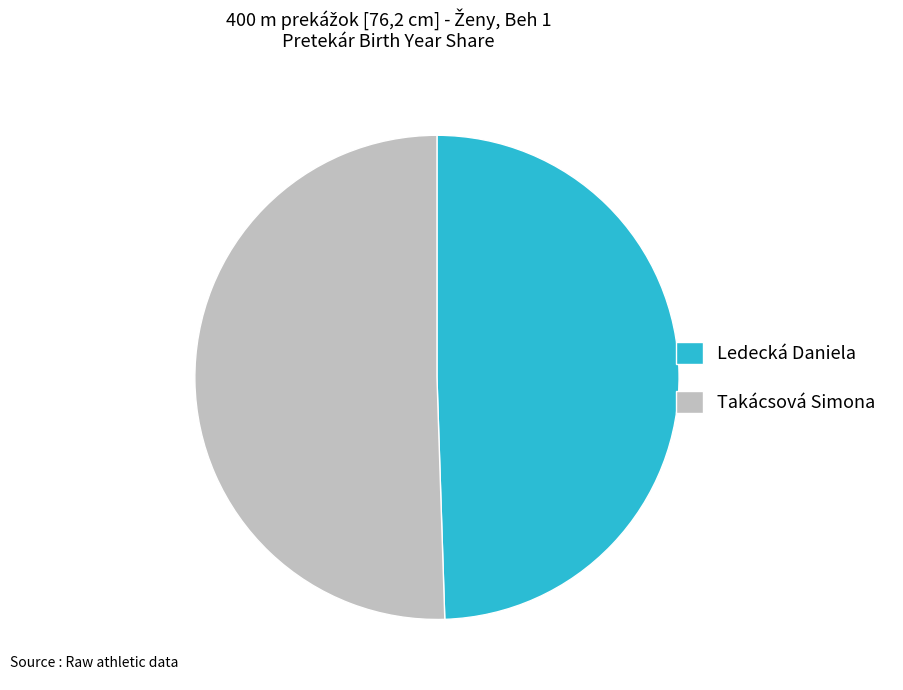

Do Ledecká Daniela and Takácsová Simona together represent more than half of the pie?

Yes